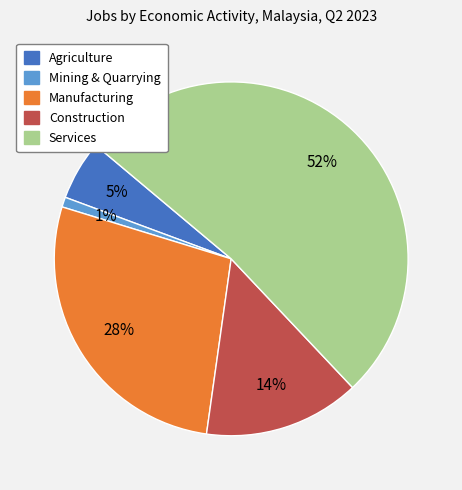

To the nearest percent, what portion does Services represent?

52%